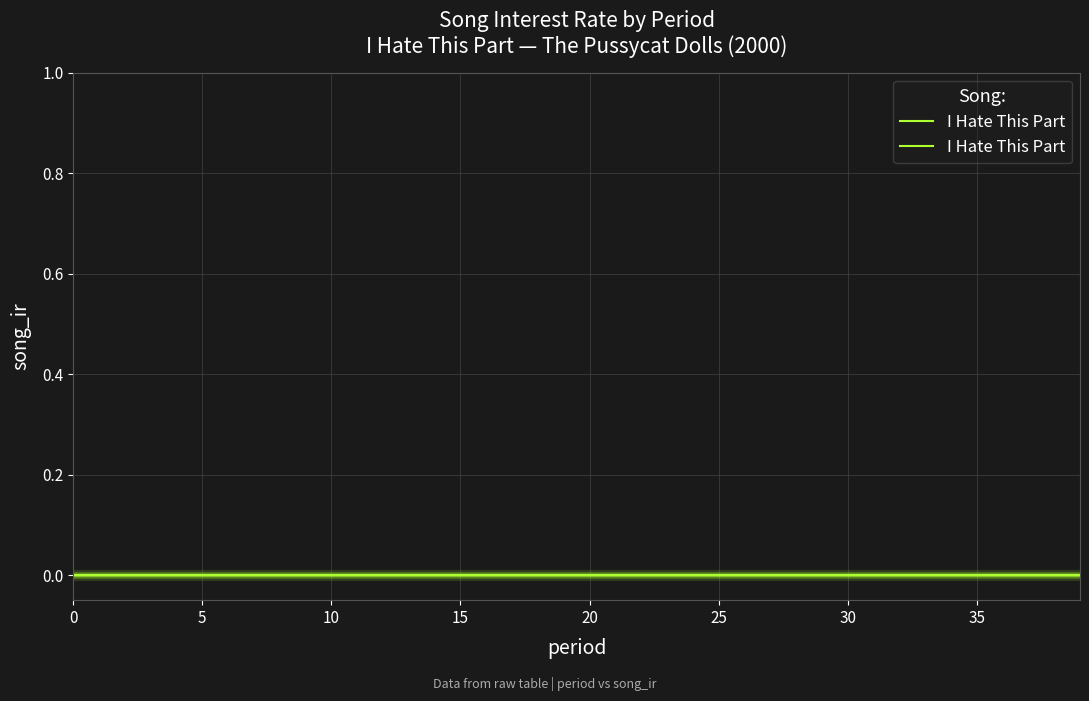

The value of period_avg at 19 is 19. True or false?

True